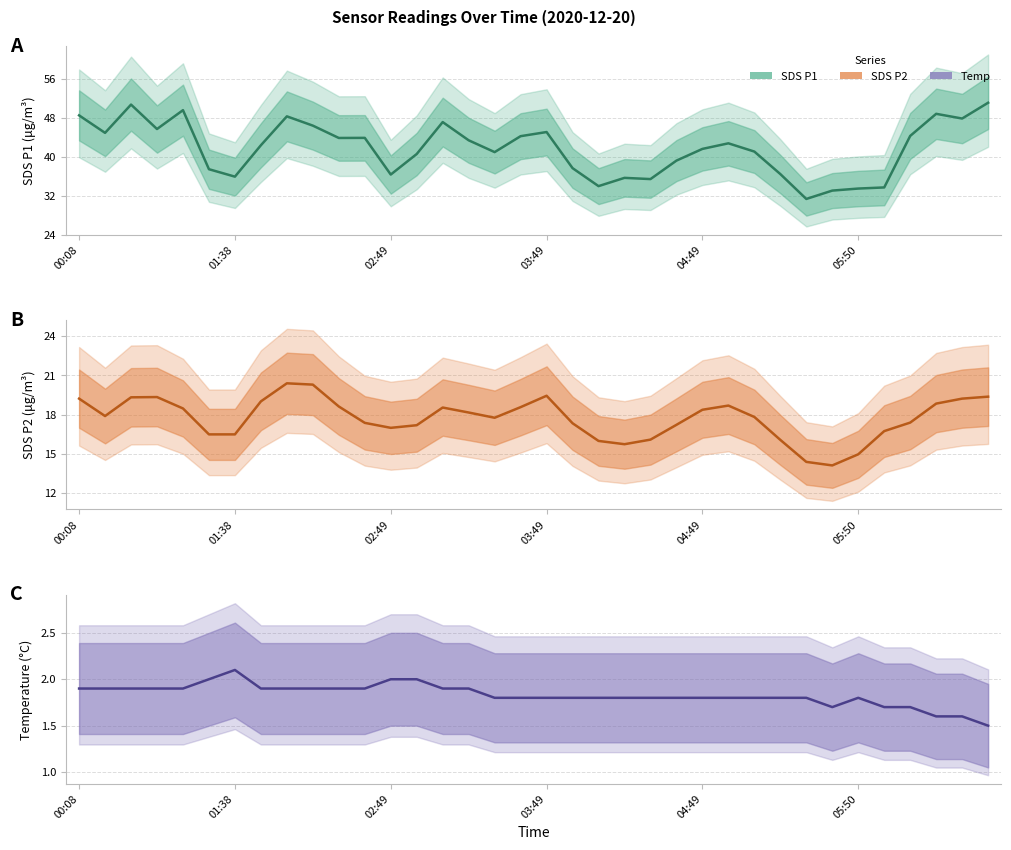

What is the sum of all Temp values?

65.9